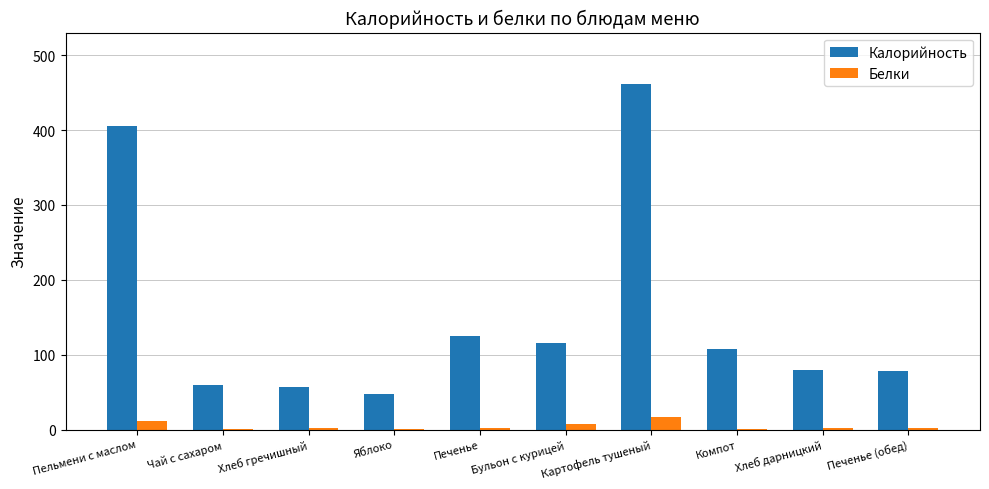

Which series has the largest range (max minus min)?

Калорийность